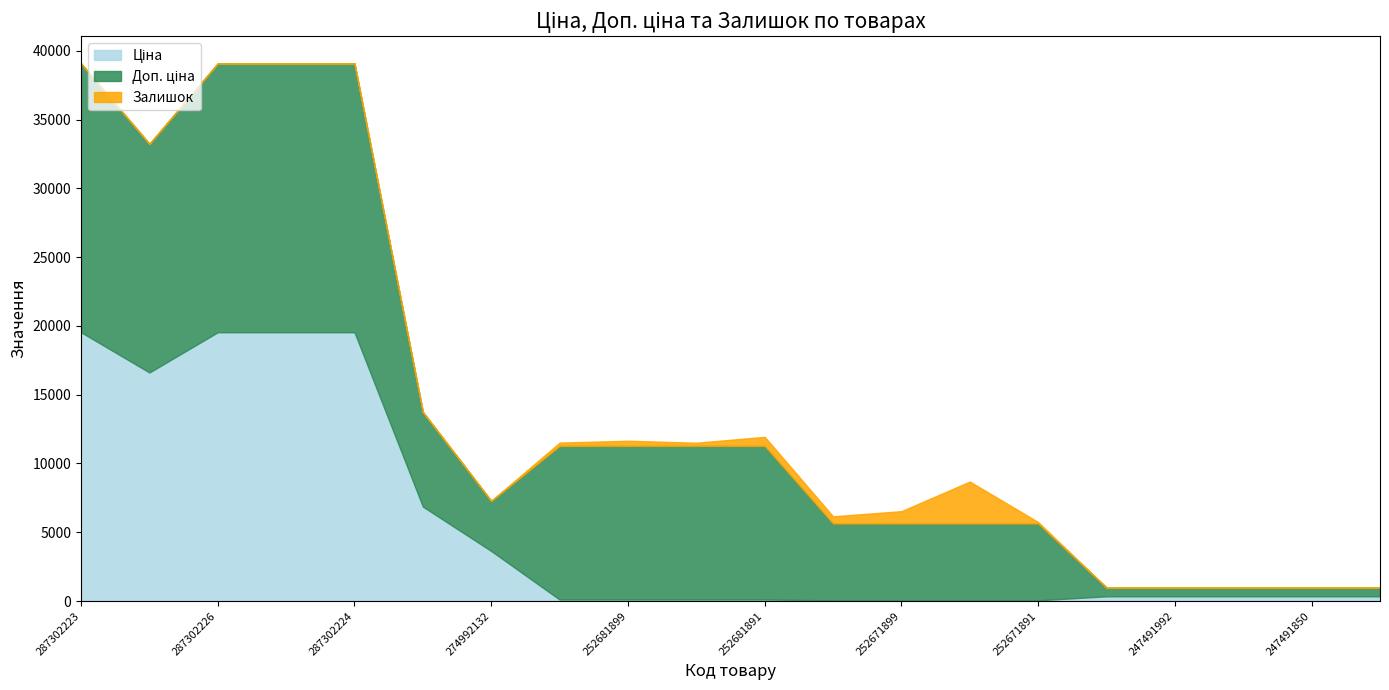

What is the sum of all Ціна values?

107697.2